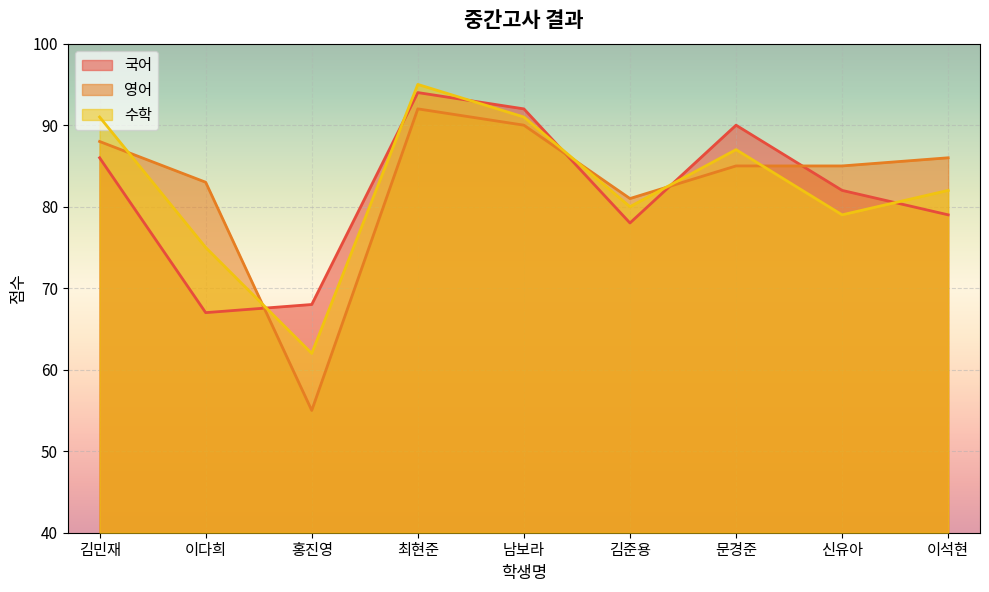

At which category does 수학 reach its first local peak?

최현준